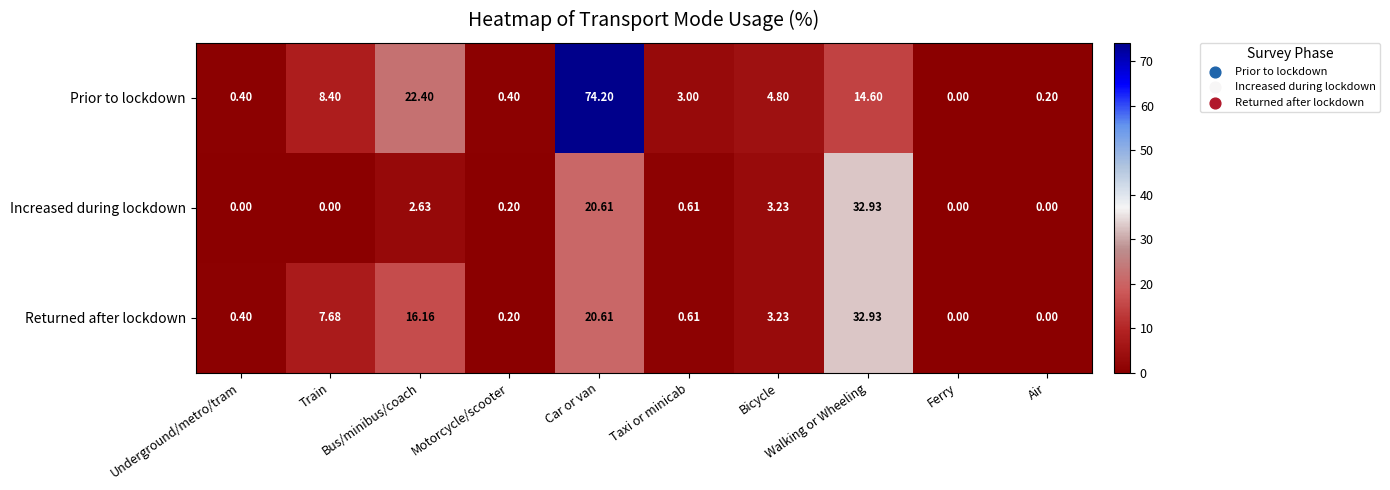

Rank the series by their average value, from lowest to highest.

Increased during lockdown, Returned after lockdown, Prior to lockdown